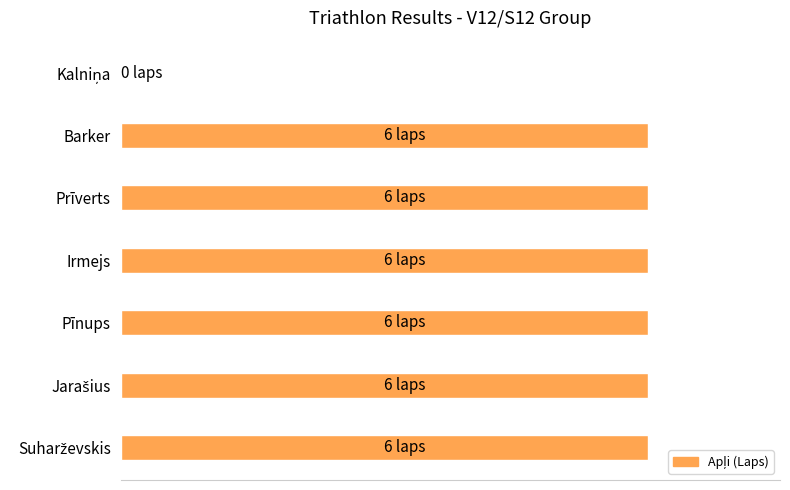

What is the maximum value shown in the chart?

6